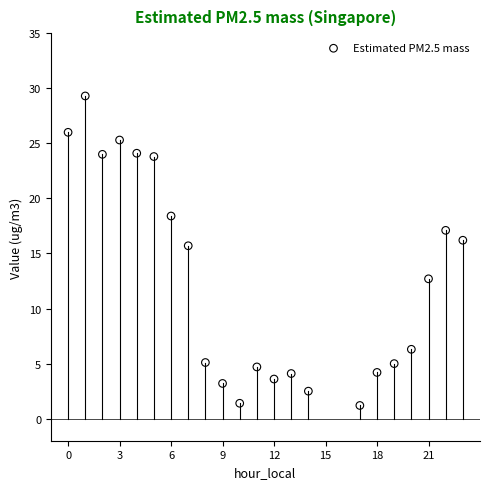

What Y value in the scatter plot is closest to 15?

15.7